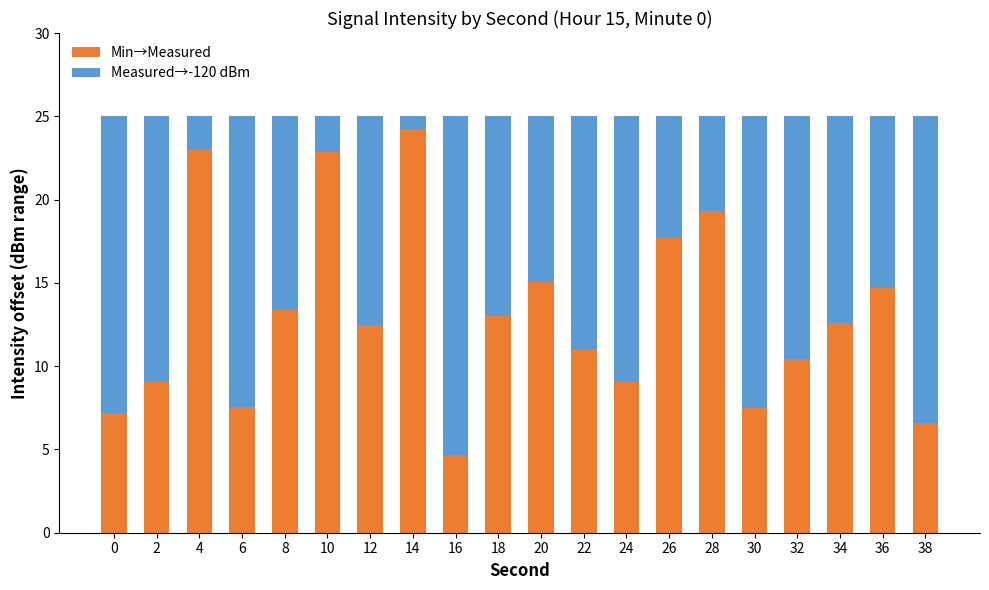

What is the difference between the Min→Measured values at 14 and 36?

9.5